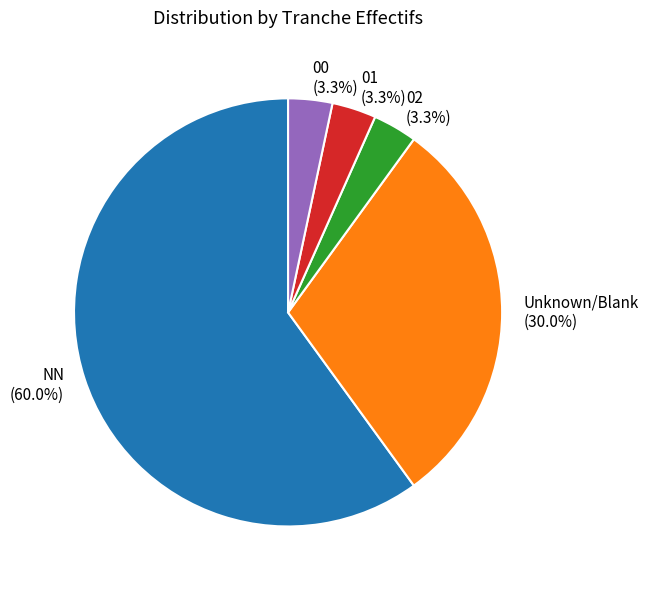

How many slices are in this pie chart?

5